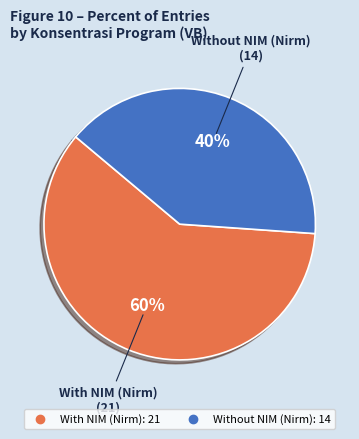

Is there any slice that represents more than half of the pie?

Yes